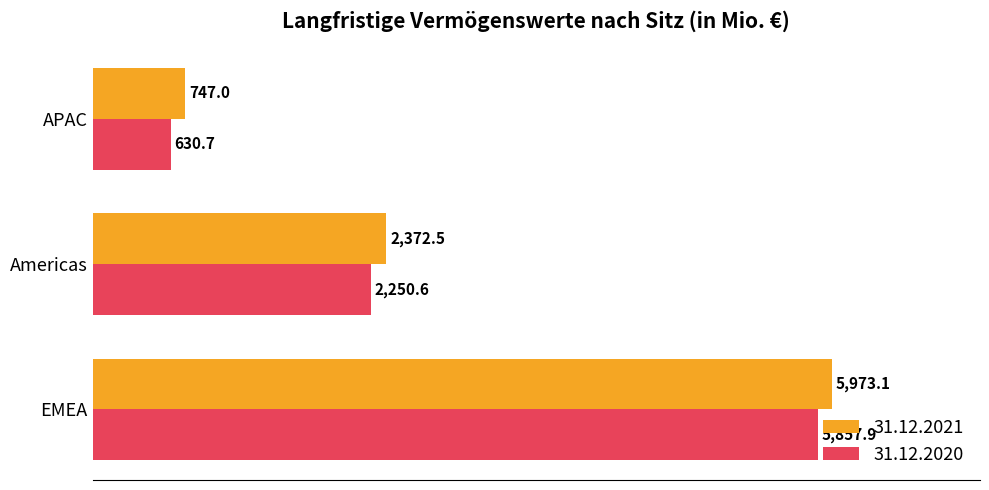

Where is 31.12.2021 nearest to the value 3360?

Americas